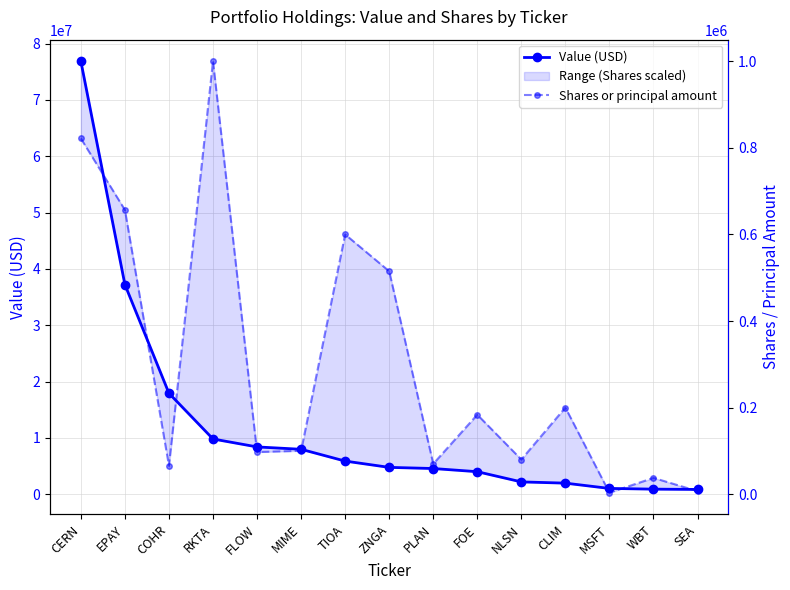

List the labels in order of Shares or principal amount value, largest first.

RKTA, CERN, EPAY, TIOA, ZNGA, CLIM, FOE, MIME, FLOW, NLSN, PLAN, COHR, WBT, SEA, MSFT